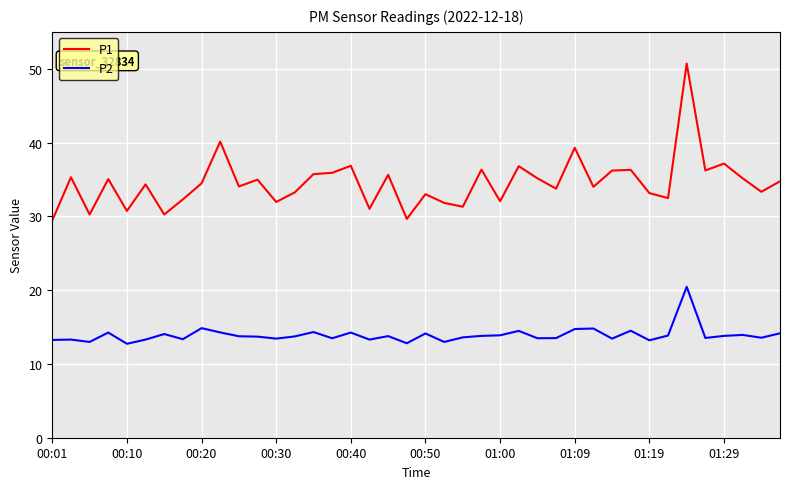

How many lines are shown in the chart?

2